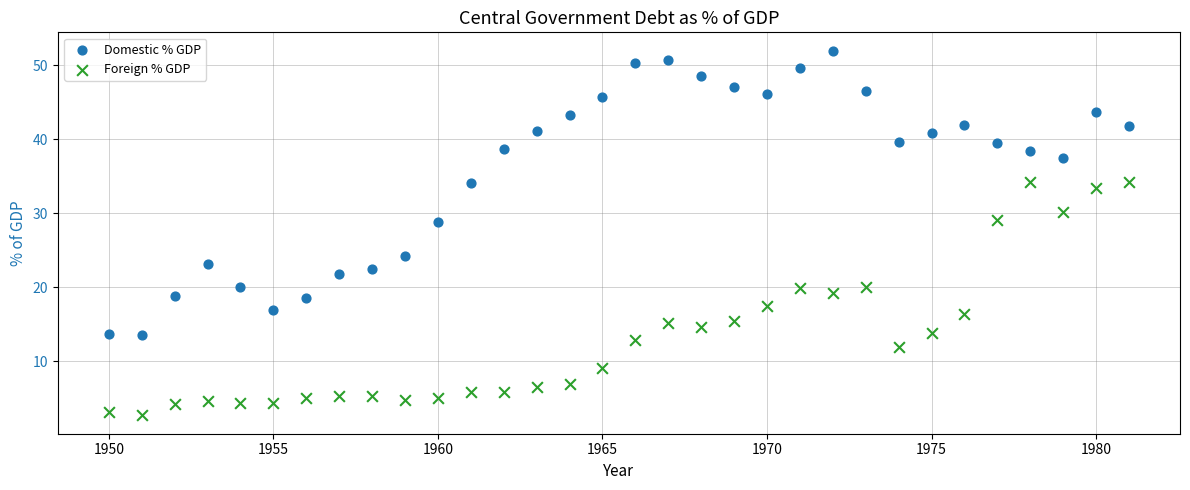

What are all the series names shown in the legend?

Domestic % GDP, Foreign % GDP